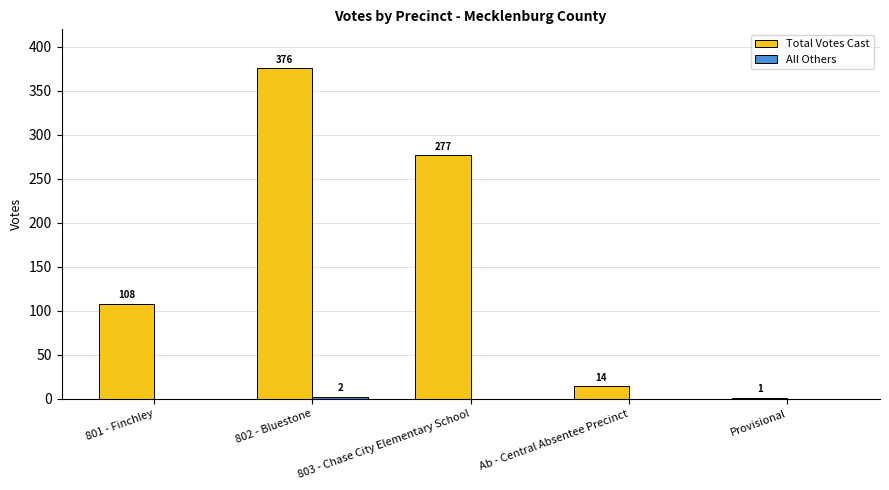

How many categories are shown in the chart?

5